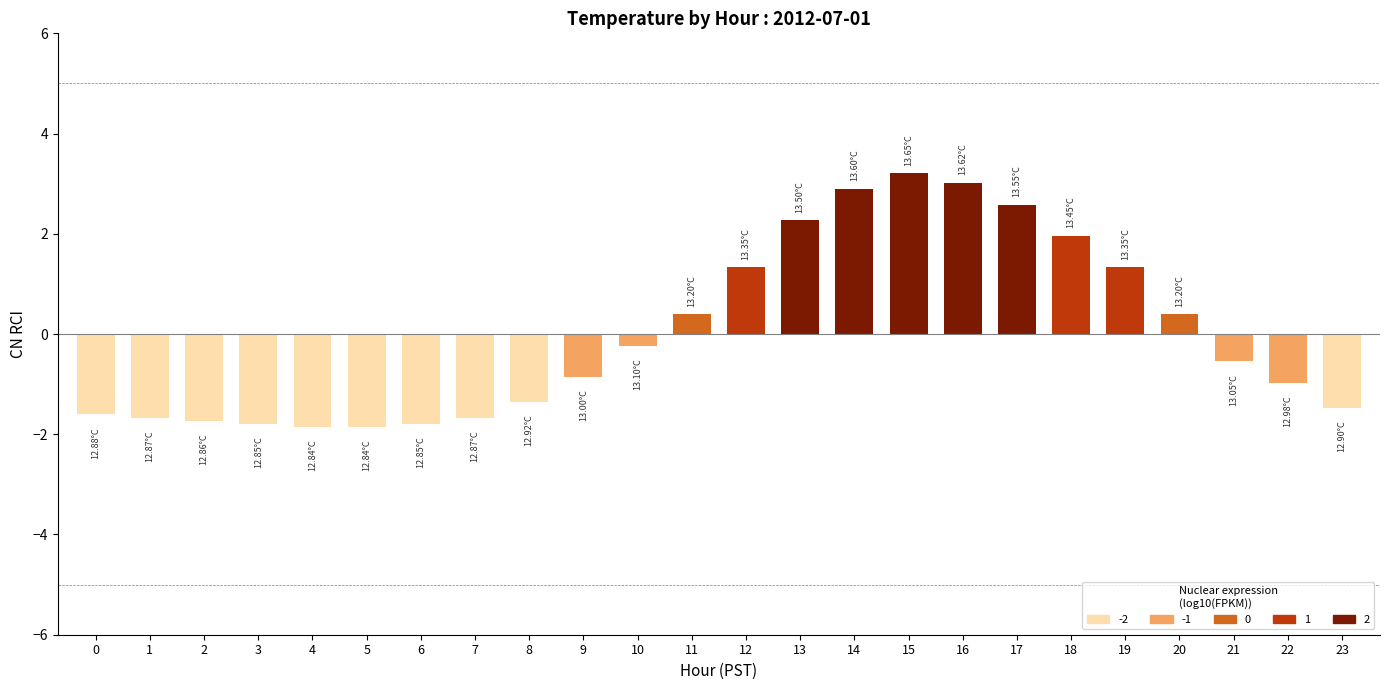

What is the approximate value at 6?

-1.8